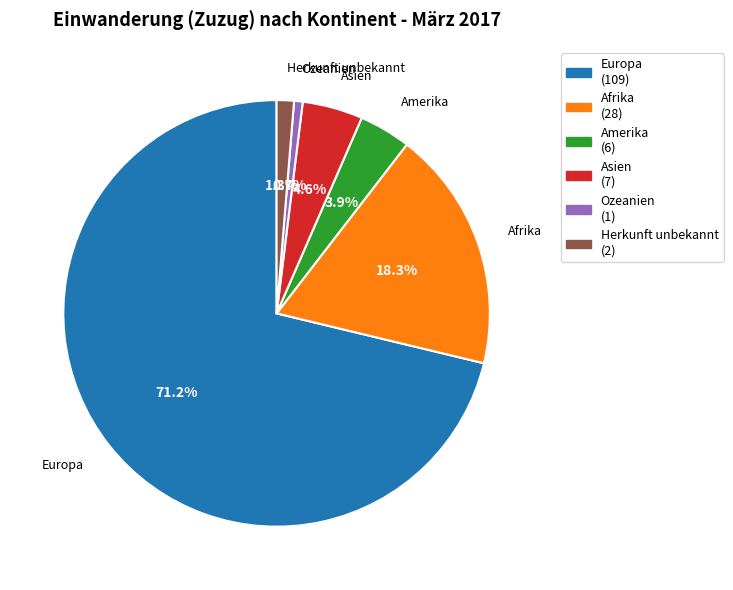

How many segments does this pie chart have?

6